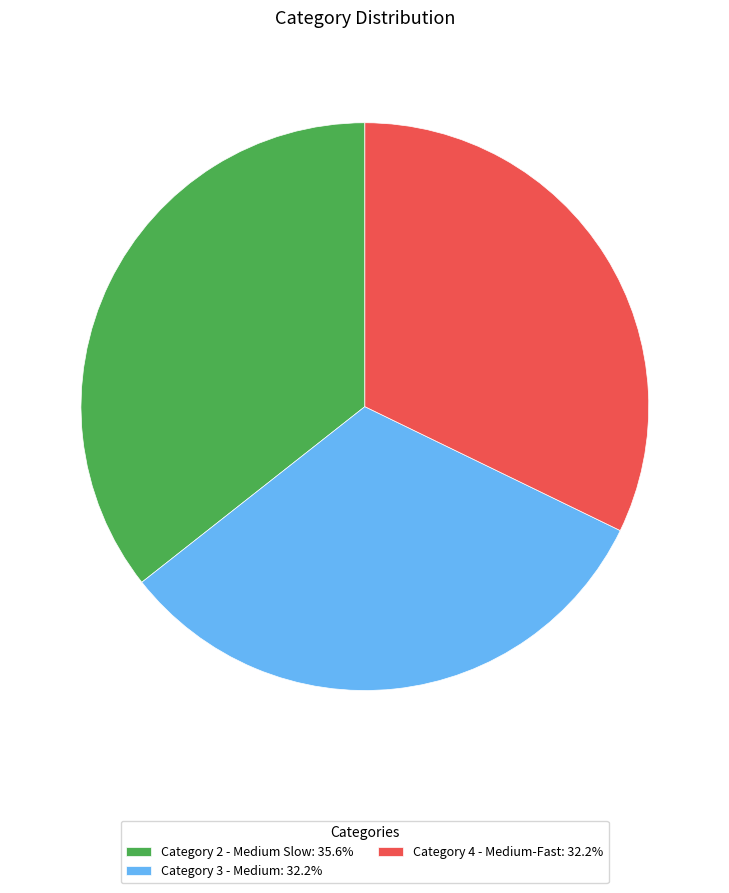

Is the sum of Category 4 - Medium-Fast and Category 3 - Medium greater than half?

Yes